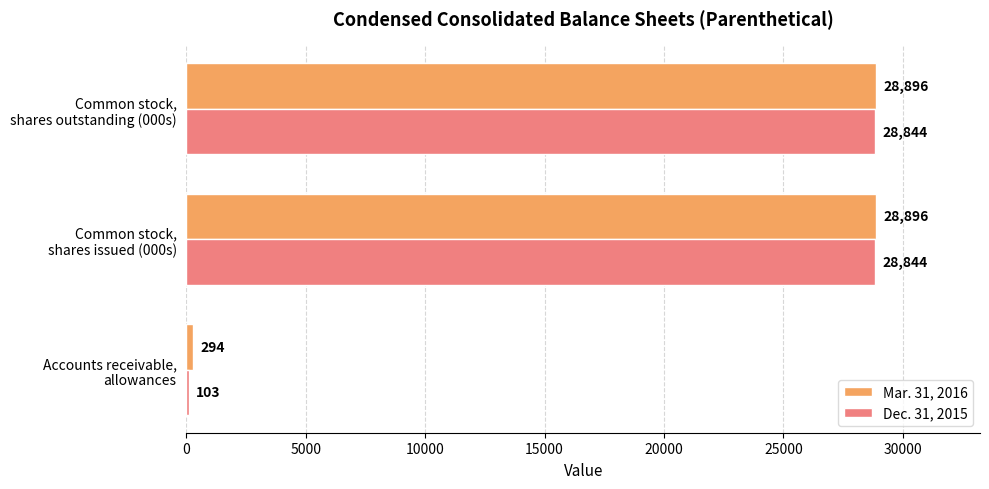

What is the minimum value shown in the chart?

103